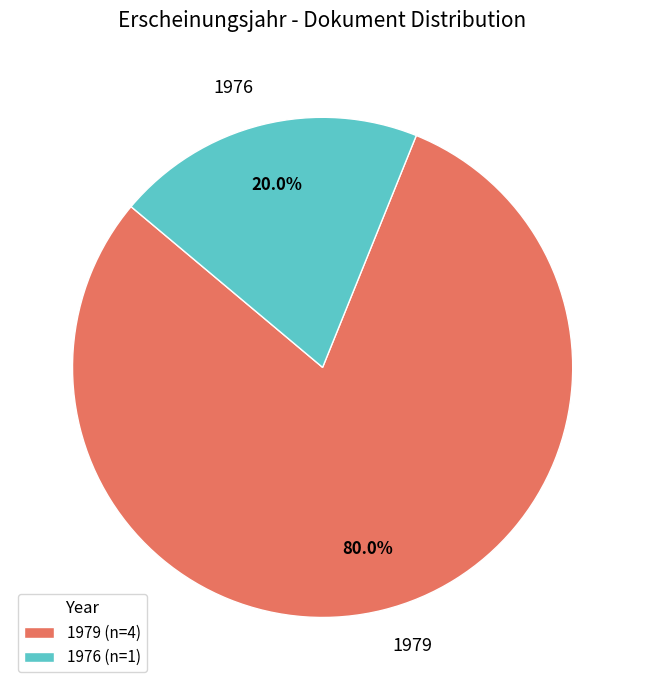

How many slices are in this pie chart?

2